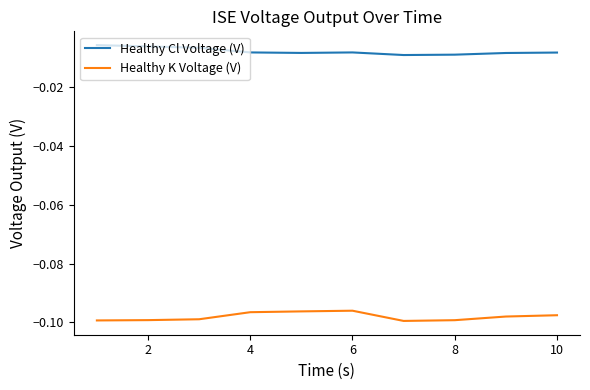

Which series has the largest total across all categories?

Healthy Cl Voltage (V)